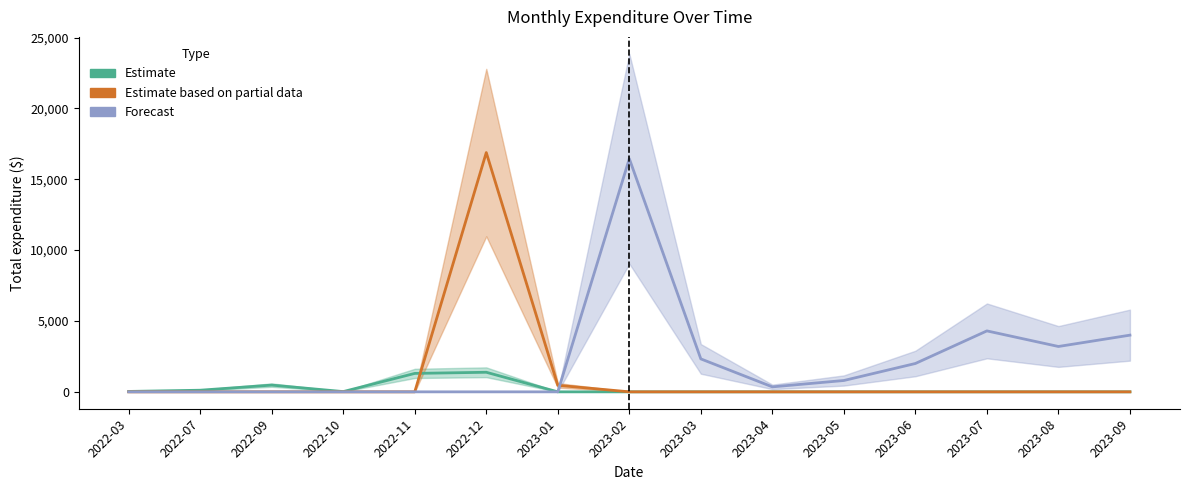

At which category does Forecast reach its first local peak?

2023-02